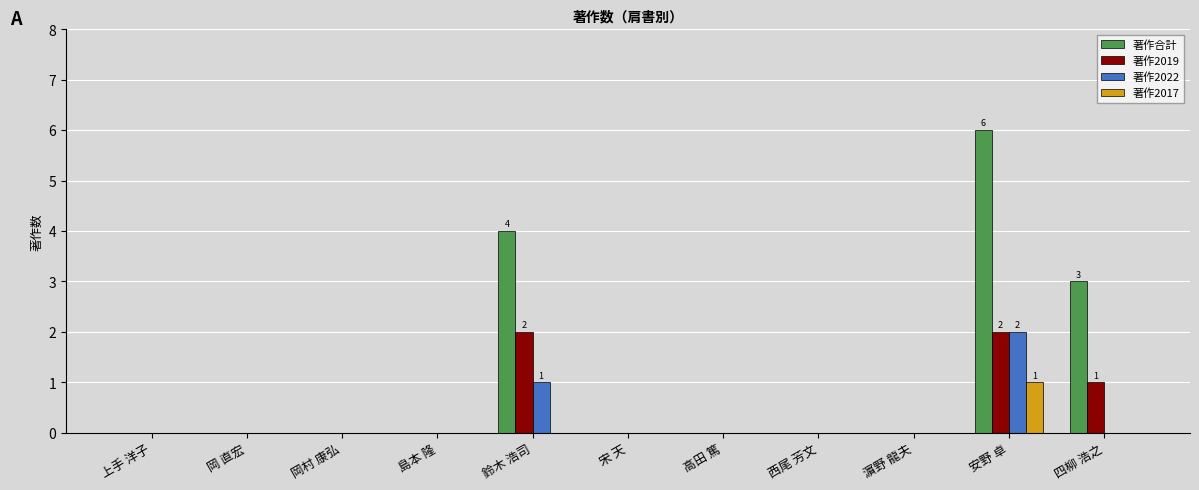

What is the maximum value shown in the chart?

6